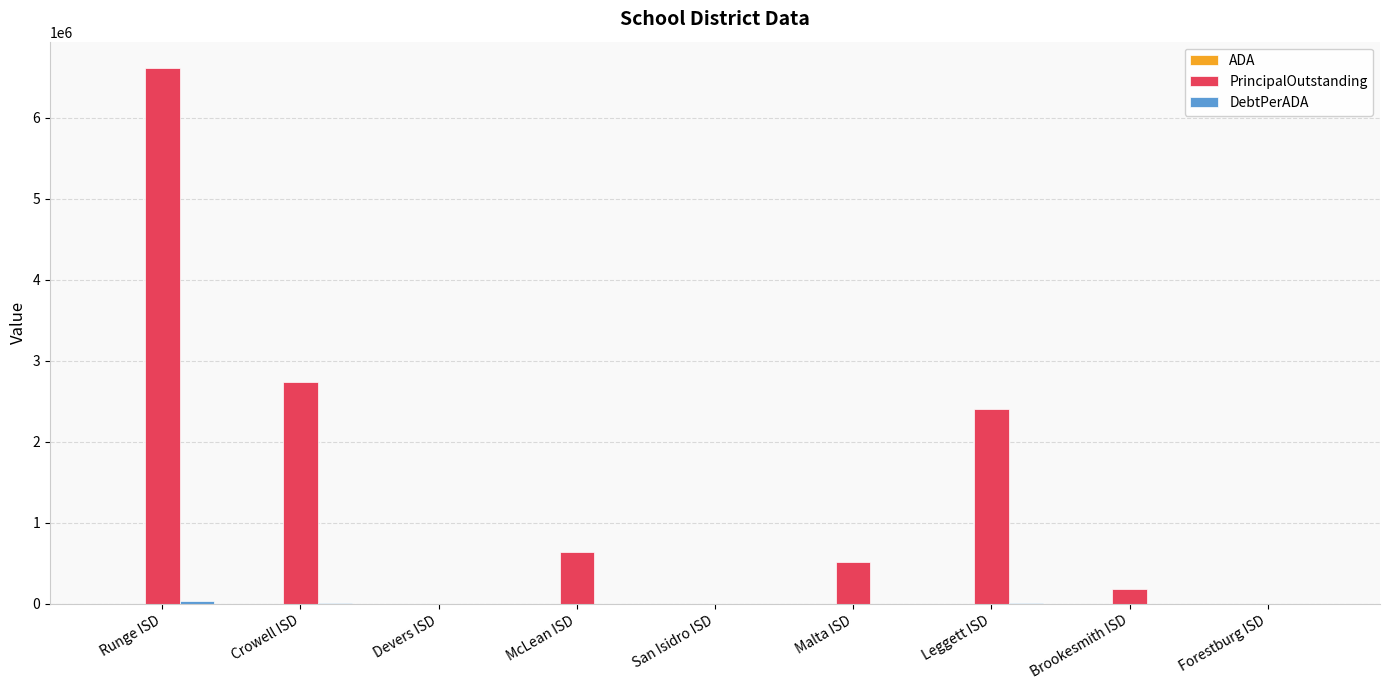

What is the highest value of the PrincipalOutstanding series?

6607000.0